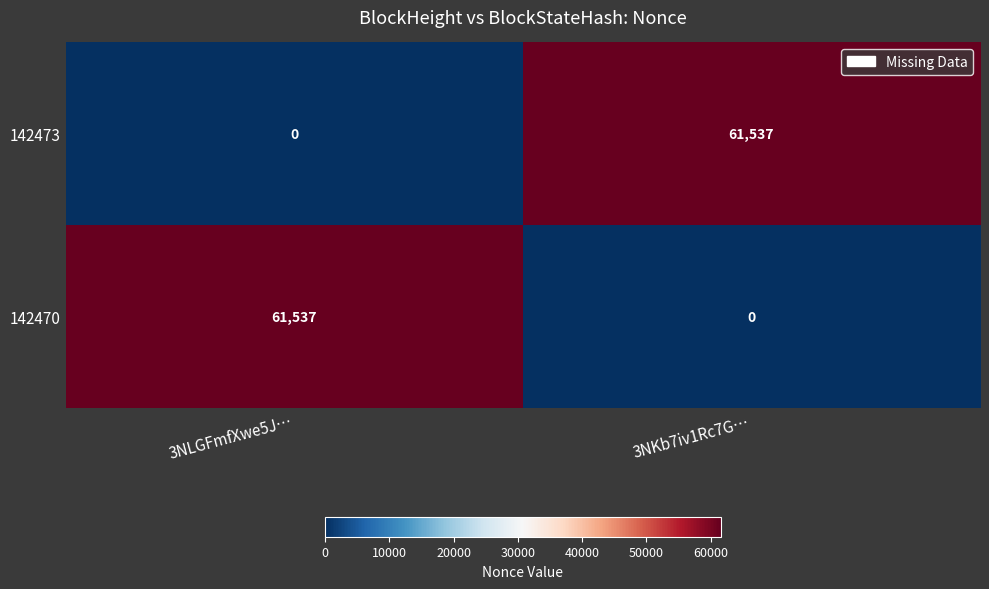

Reading right to left, transcribe all the data shown in this chart.

142473: 3NKb7iv1Rc7G…=61537	3NLGFmfXwe5J…=0
142470: 3NKb7iv1Rc7G…=0	3NLGFmfXwe5J…=61537